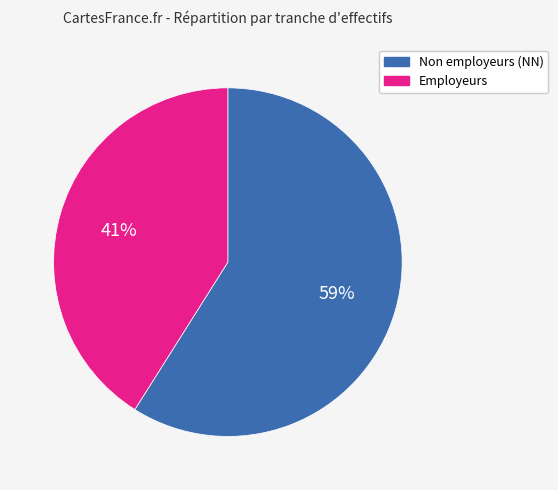

Combined, do Employeurs and Non employeurs (NN) account for over 50%?

Yes